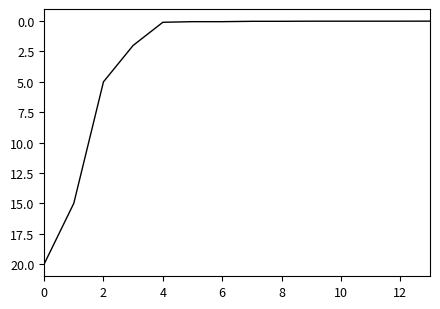

What is the maximum value shown in the chart?

20.0